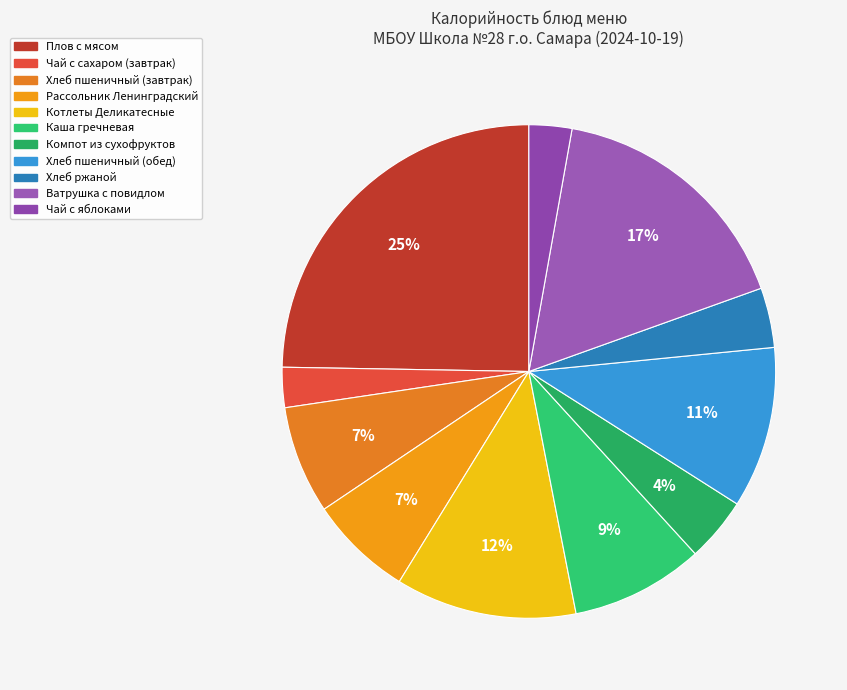

Approximately how many times larger is the value at Котлеты Деликатесные compared to Хлеб ржаной?

3.0